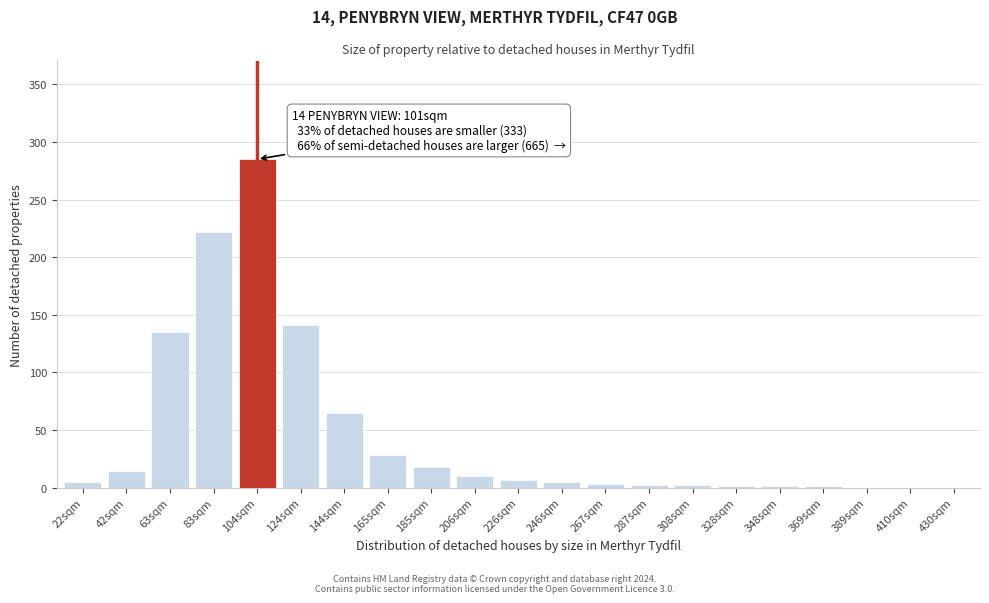

Which label corresponds to the largest value in the chart?

104sqm